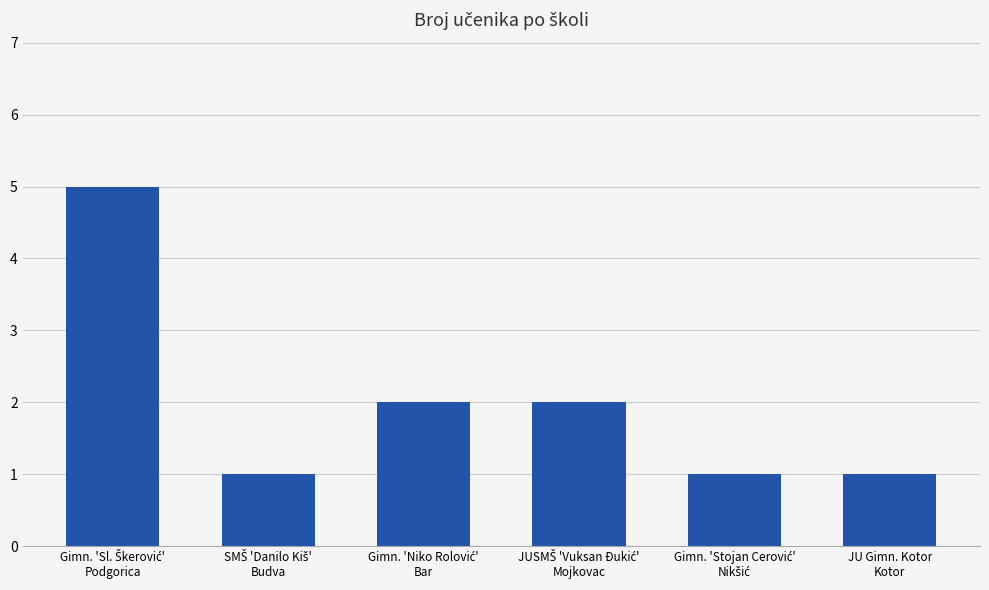

What is the greatest value displayed?

5